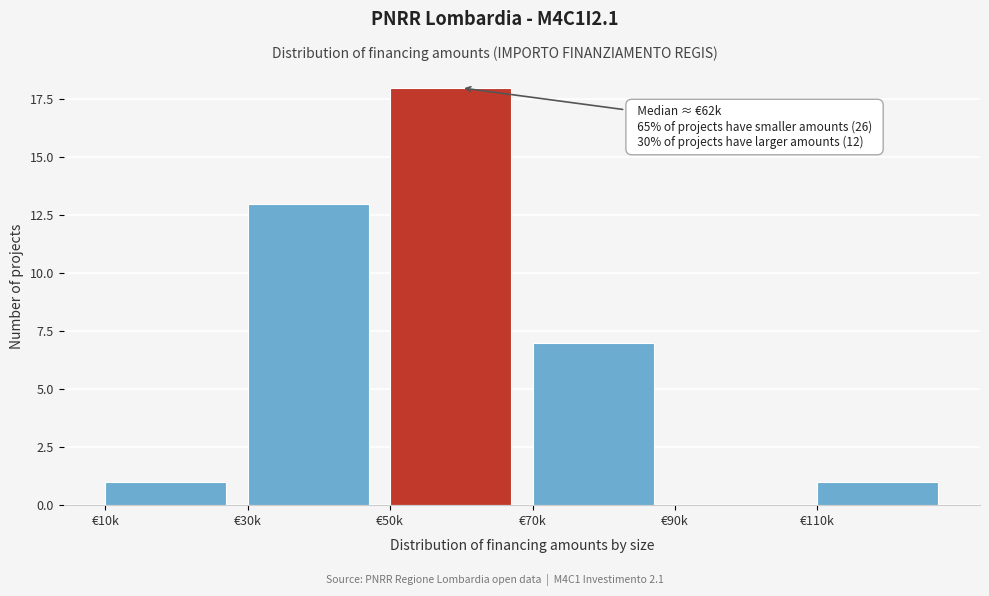

Reading left to right, extract all data points from this chart.

€10k=1	€30k=13	€50k=18	€70k=7	€90k=0	€110k=1